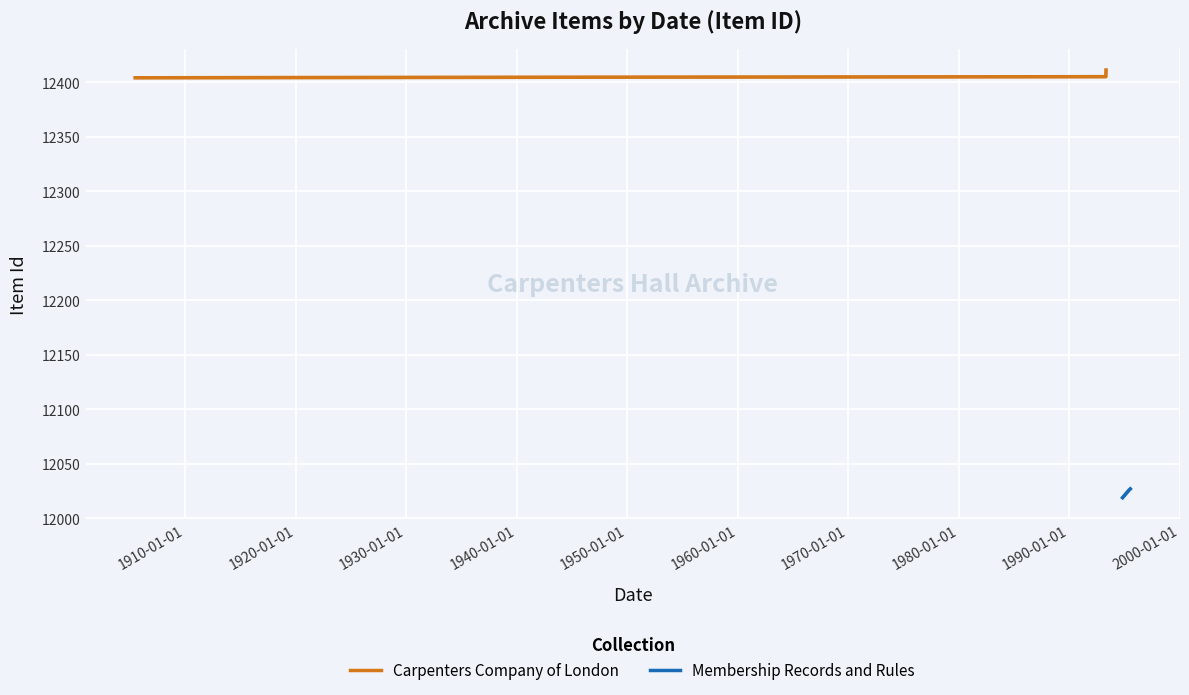

Does the chart display data point markers on the line(s)?

No